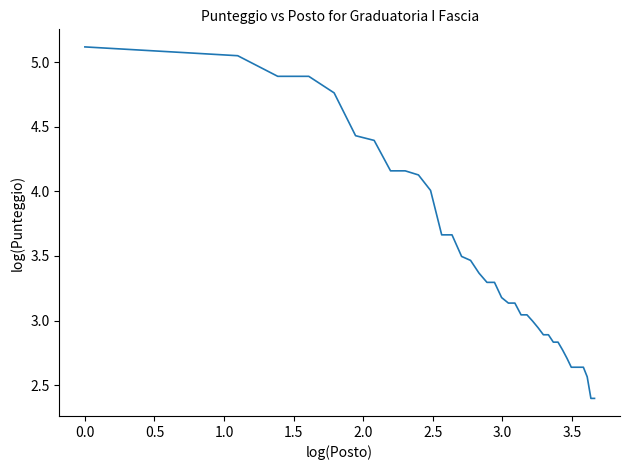

What is the difference between the maximum and minimum values?

2.7